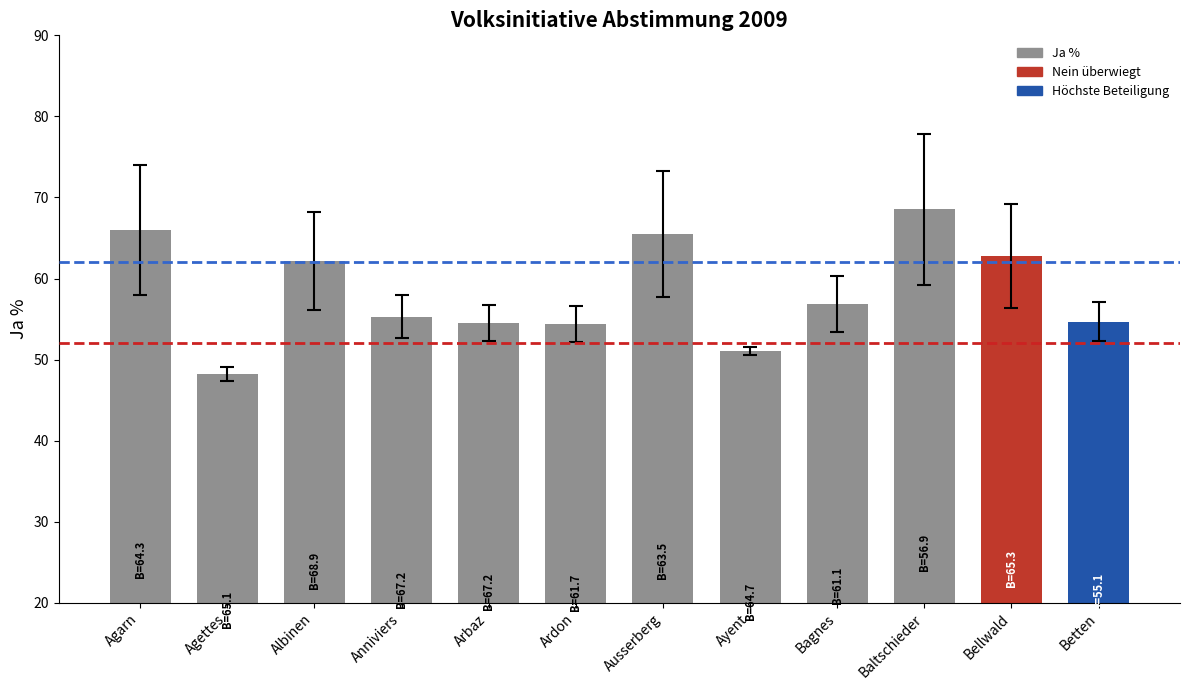

What is the label of the 10th bar from the left?

Baltschieder